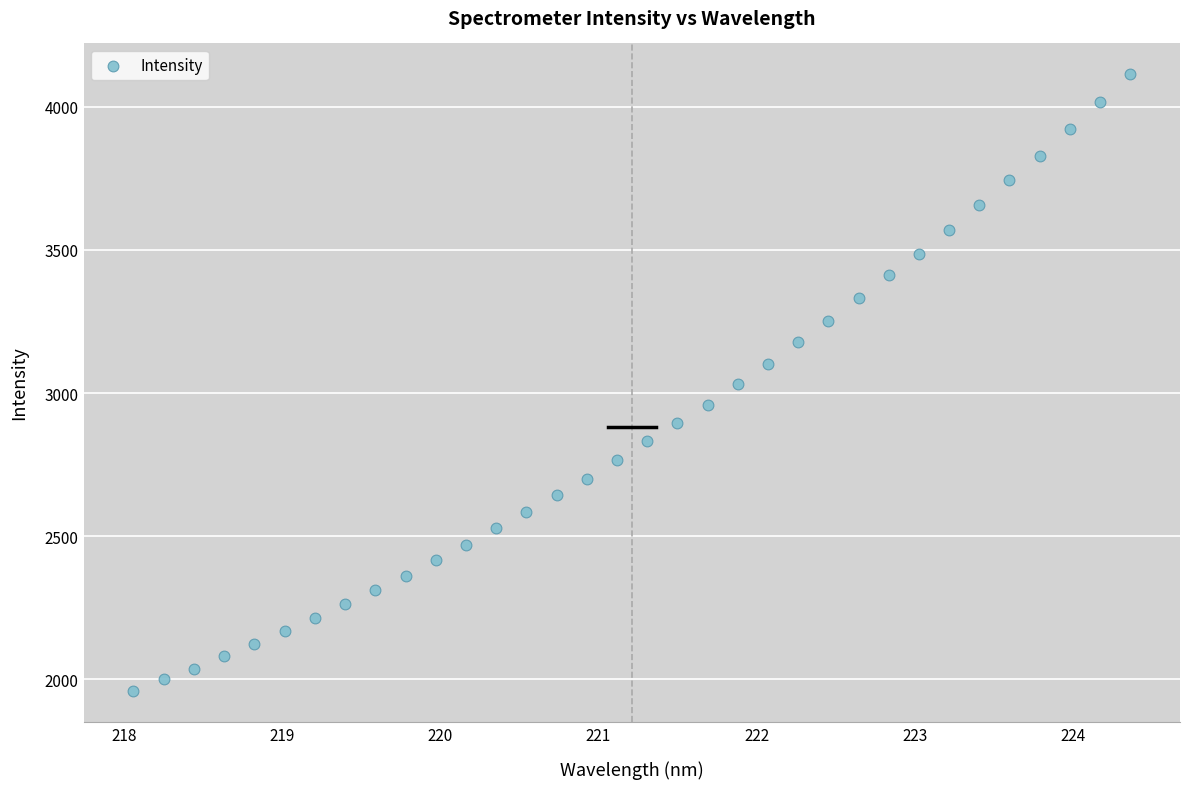

What is the range of X values (max minus min)?

6.3